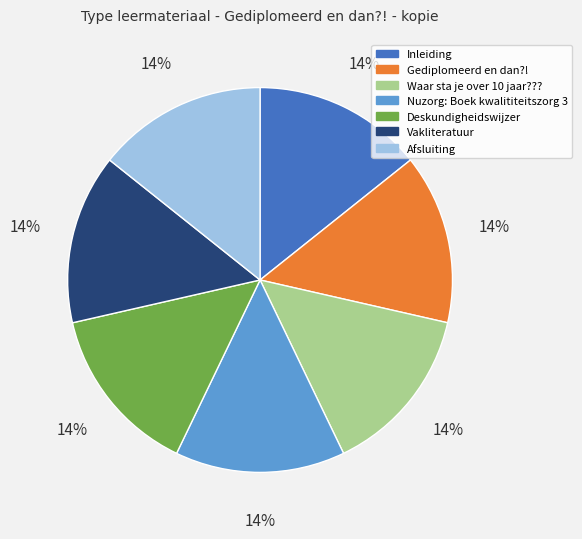

The Deskundigheidswijzer slice represents 14% of the pie. True or false?

True